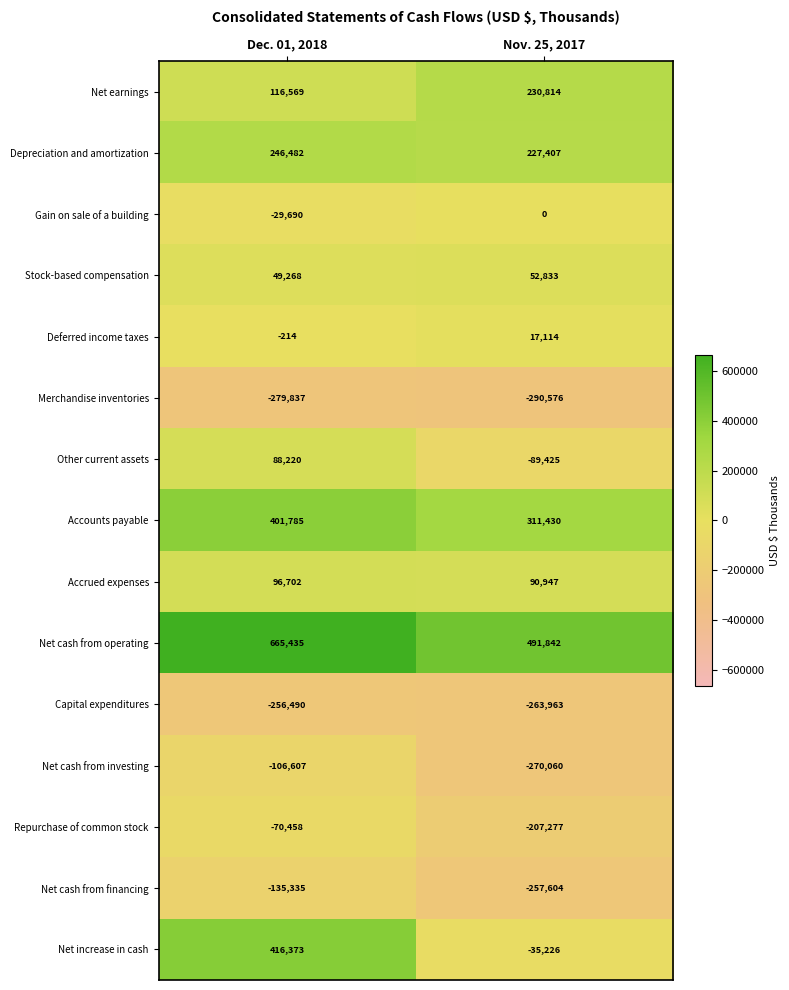

What is the total value across all series at Dec. 01, 2018?

1202203